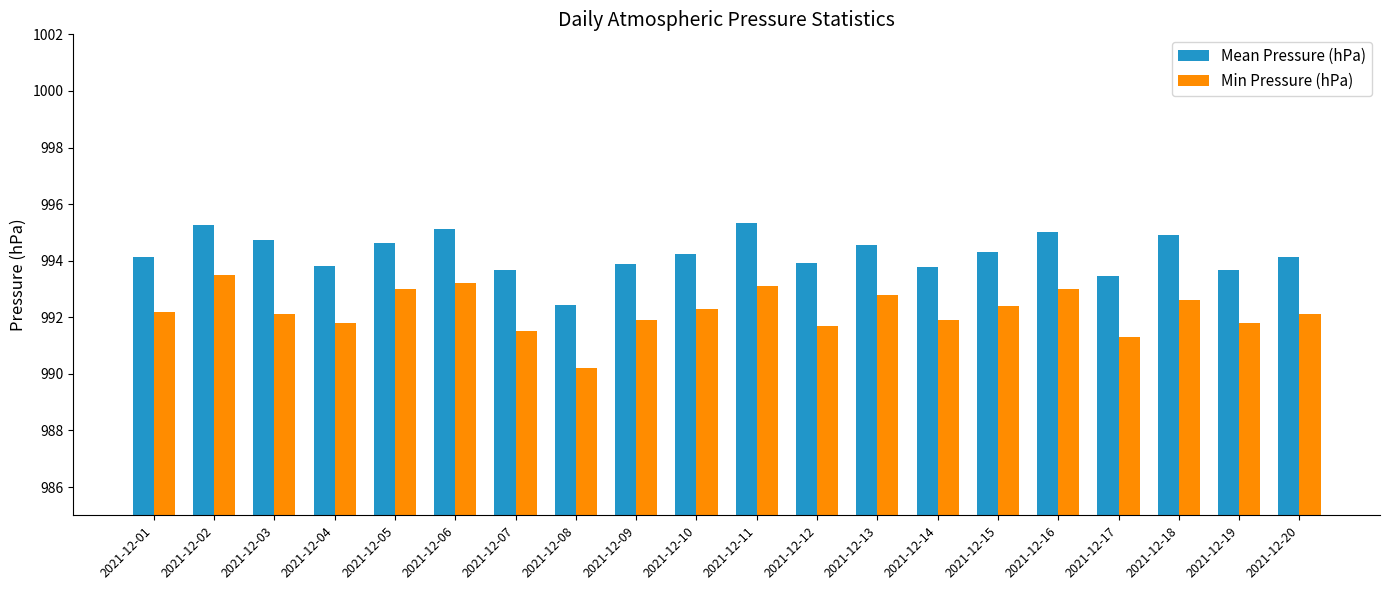

Which category has the lowest value across all series?

2021-12-08